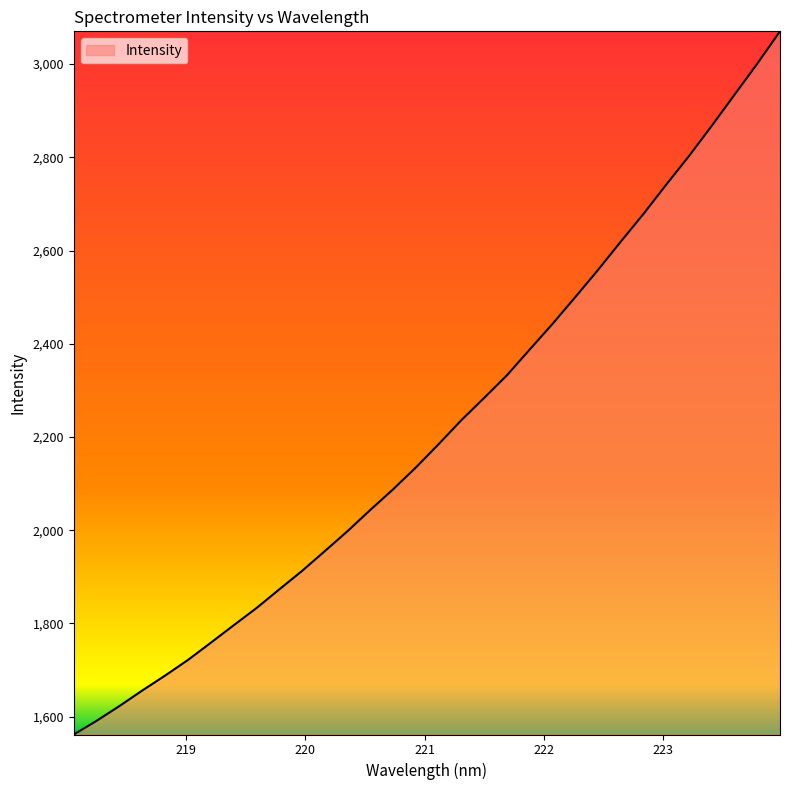

What is the difference between the maximum and minimum values?

1508.8